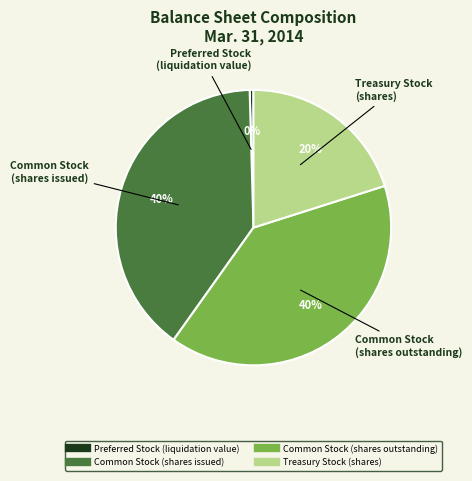

Combined, do Preferred Stock (liquidation value) and Common Stock (shares issued) account for over 50%?

No